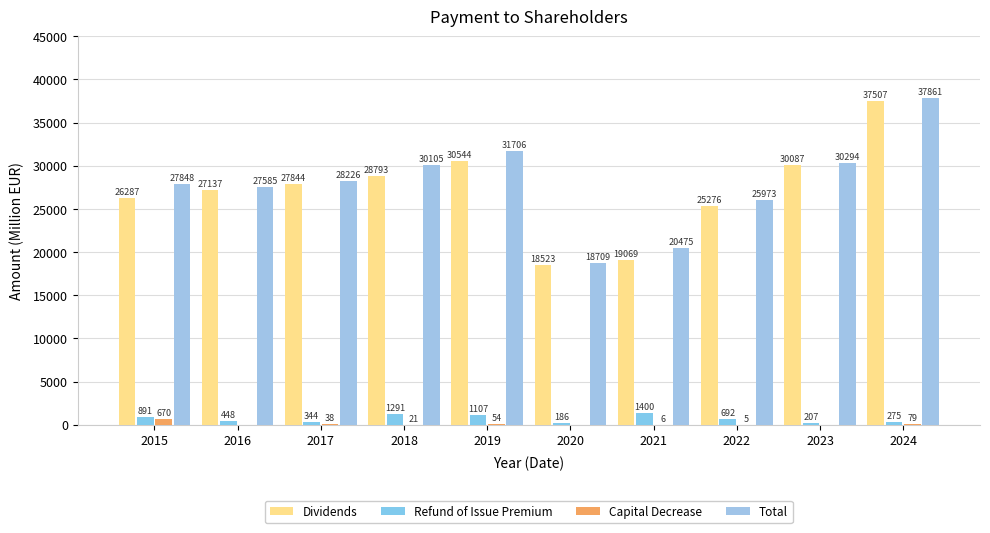

Are the bars horizontal?

No